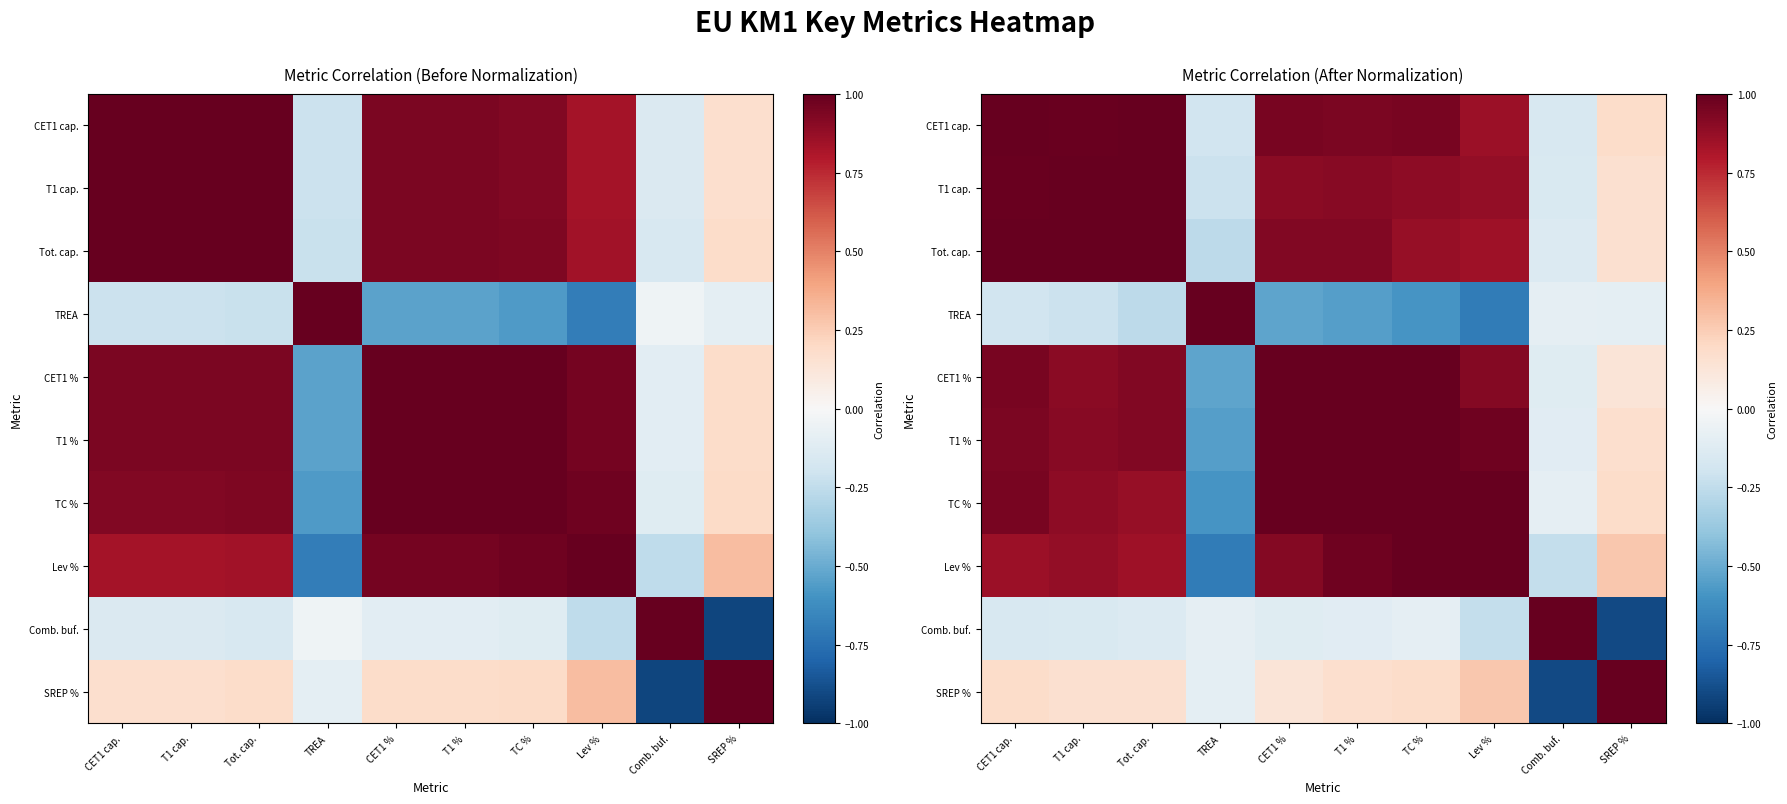

What is the difference between the highest and lowest values at T1 %?

1.6